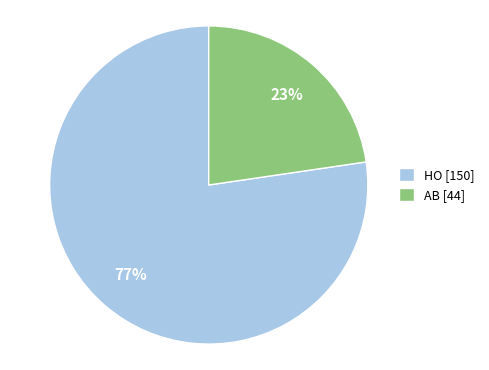

Between HO [150] and AB [44], which is larger?

HO [150]